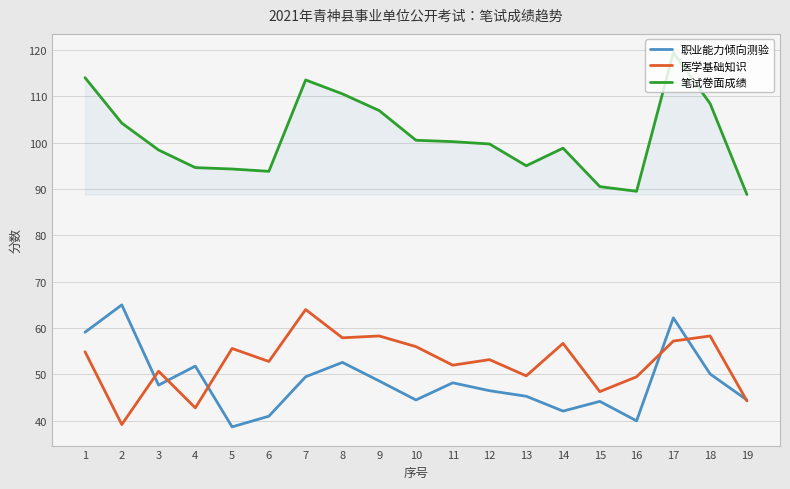

What is the minimum value for 医学基础知识?

39.2